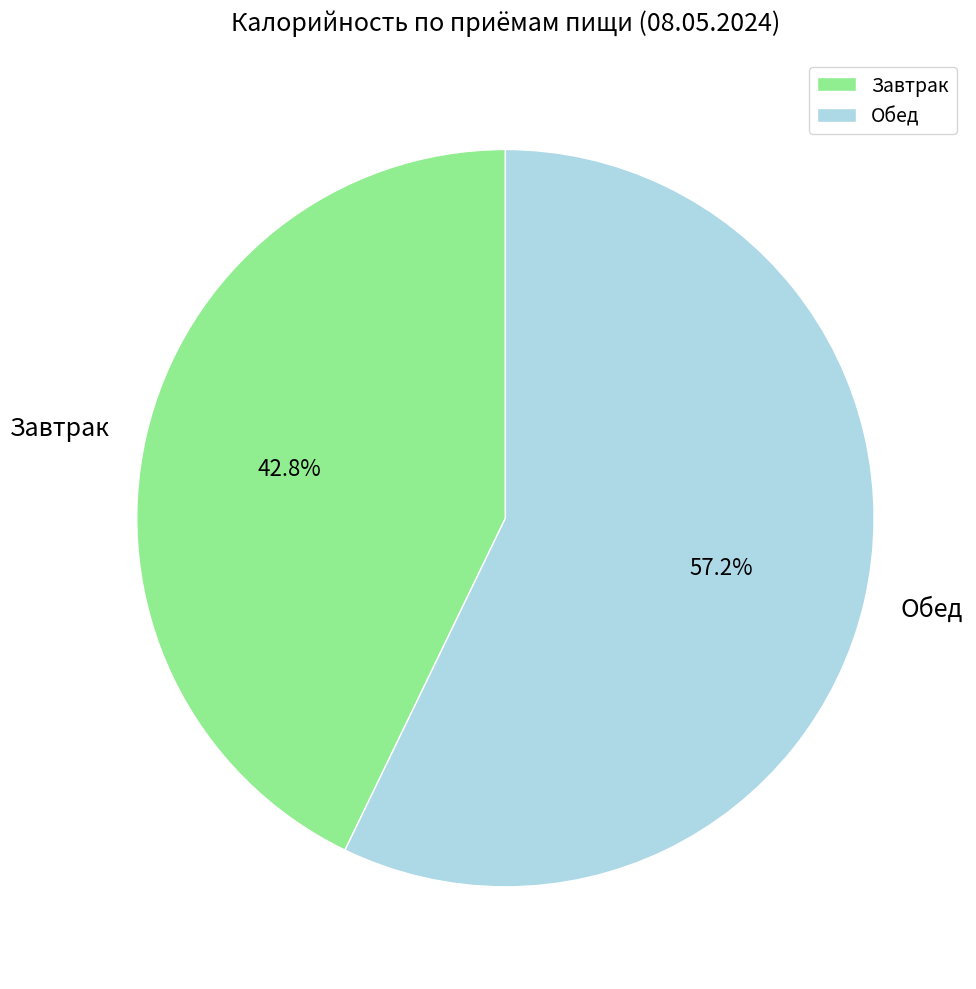

Count the number of slices in the pie.

2